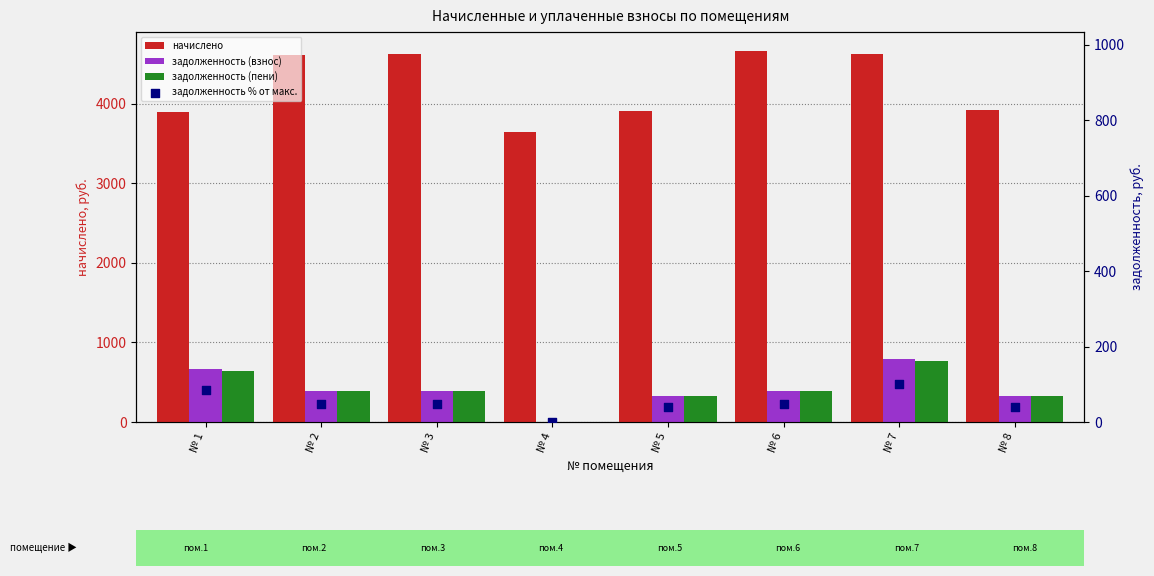

Which series contains the lowest Y value?

задолженность (взнос)